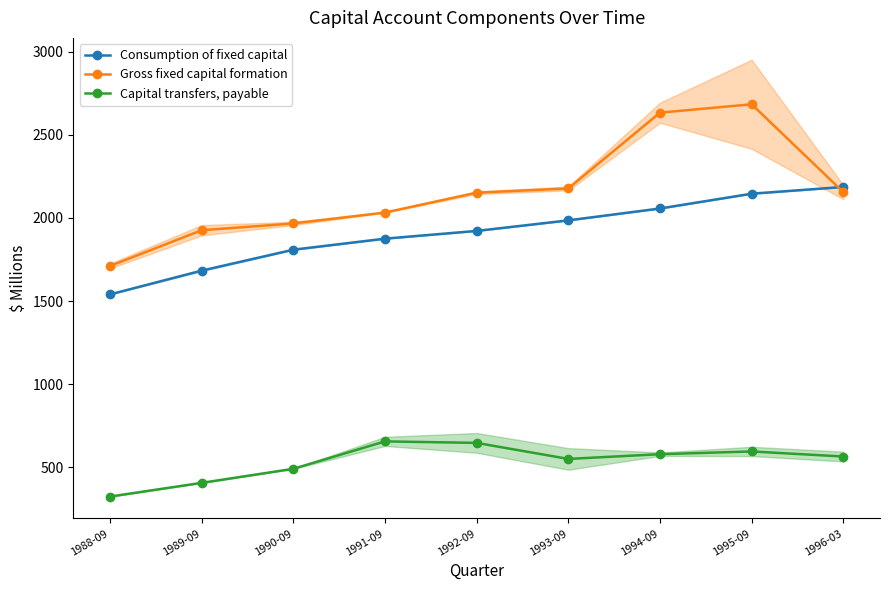

Where is the first local maximum for Gross fixed capital formation?

1995-09